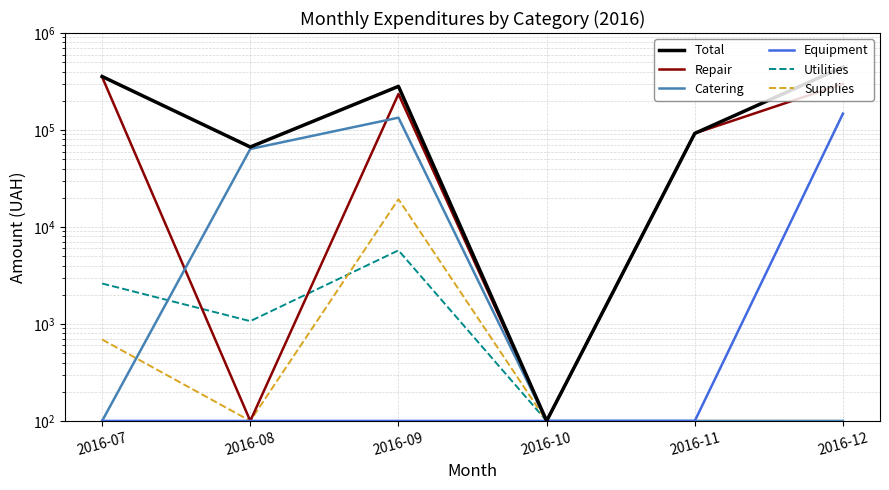

At which category is the sum across all series the highest?

2016-12